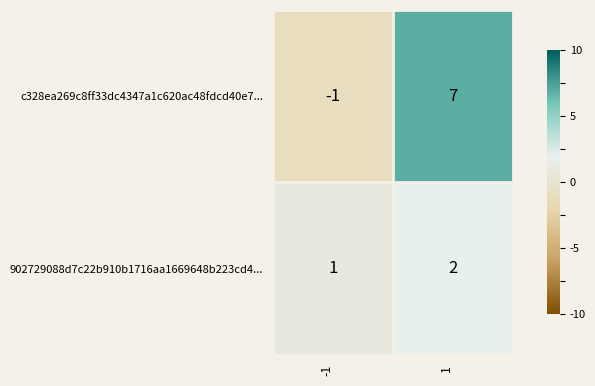

Rank the series by their average value, from lowest to highest.

902729088d7c22b910b1716aa1669648b223cd4..., c328ea269c8ff33dc4347a1c620ac48fdcd40e7...